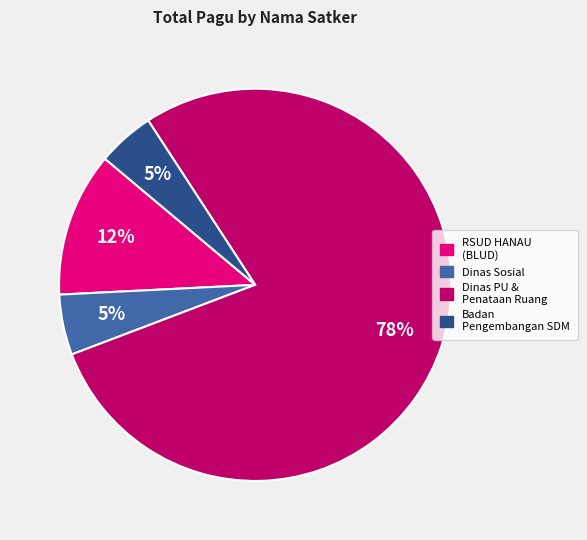

How many slices are in this pie chart?

4